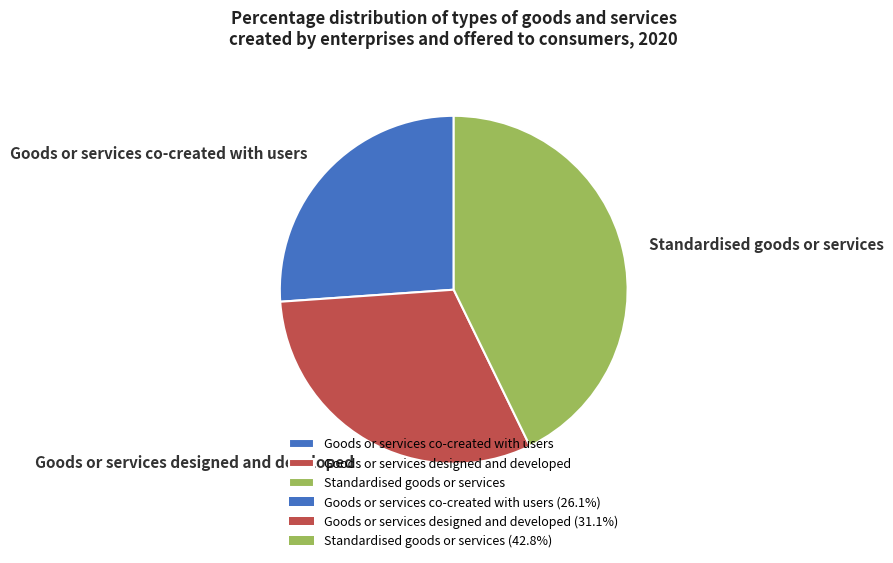

Between Standardised goods or services and Goods or services co-created with users, which is larger?

Standardised goods or services